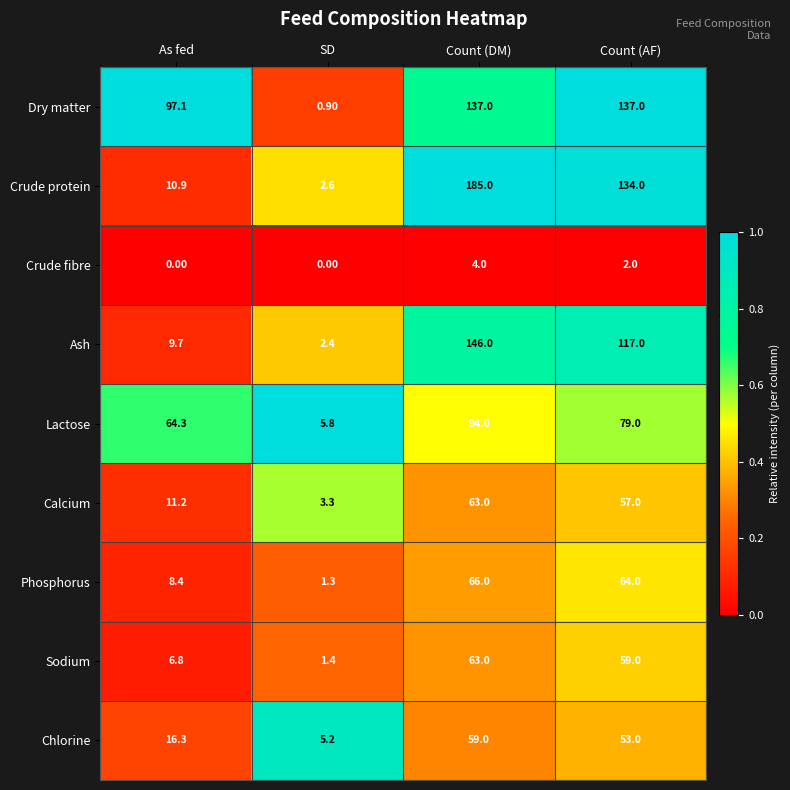

What is the difference between the Lactose values at SD and Count (DM)?

88.2